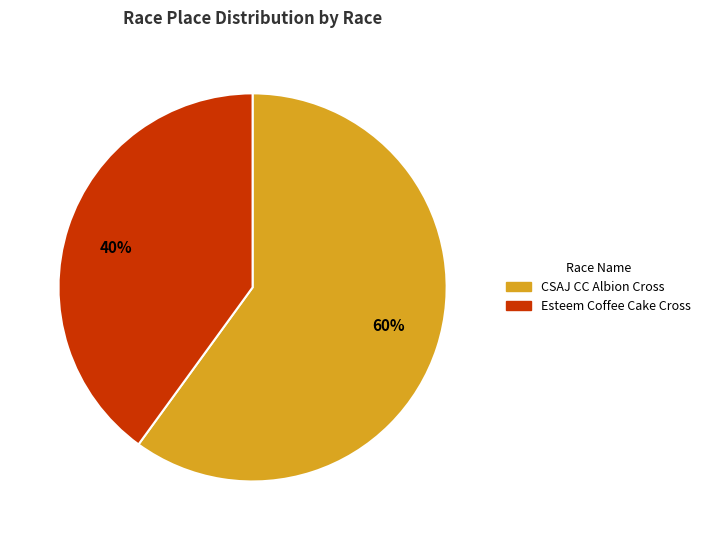

True or false: CSAJ CC Albion Cross accounts for 60% of the total.

True